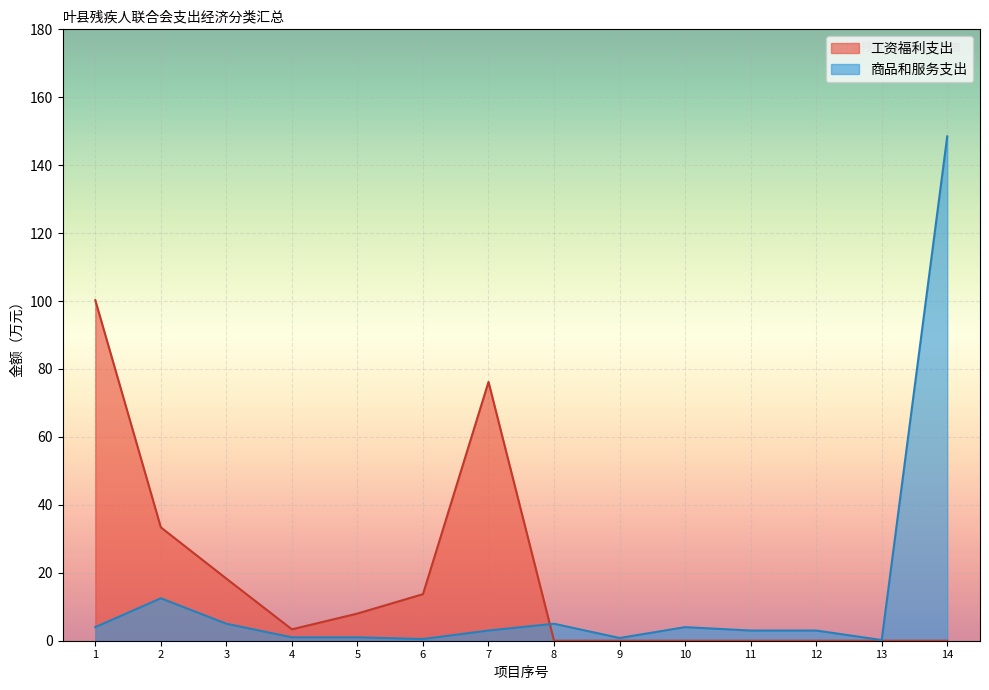

The value of 工资福利支出 at 5 is 8.0. True or false?

True